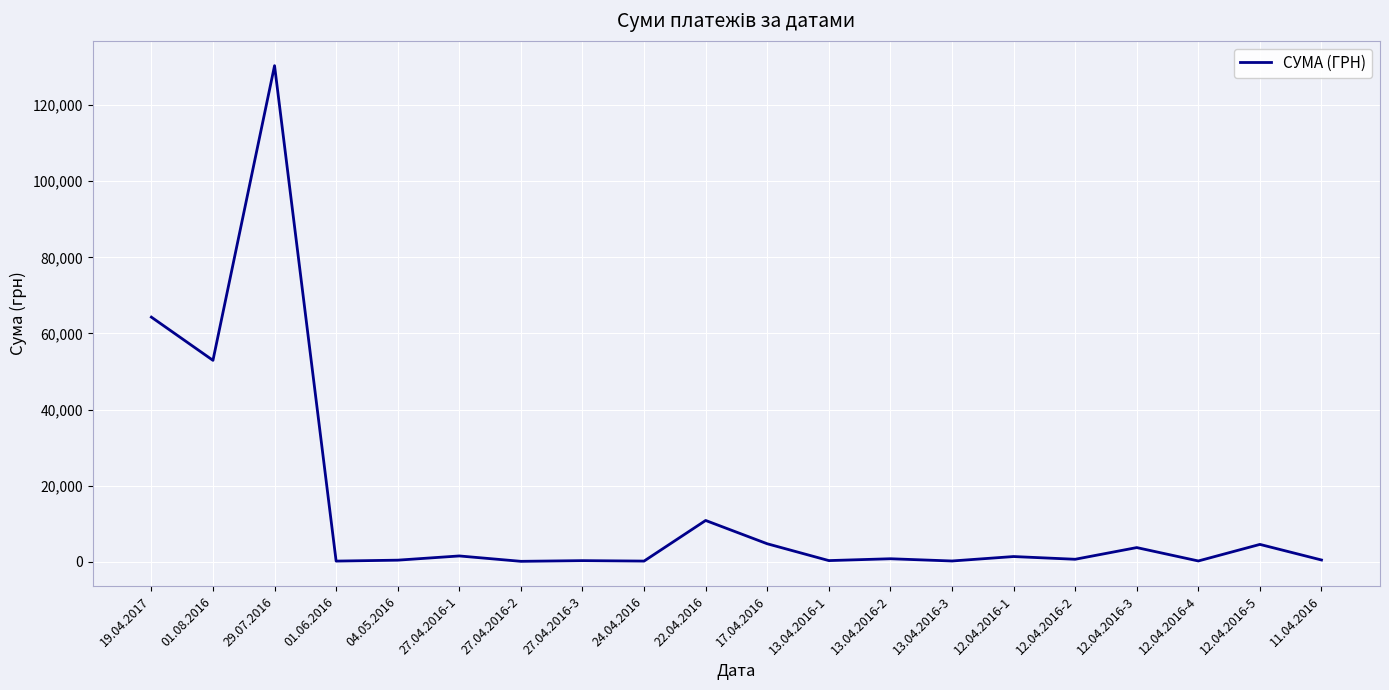

What is the smallest value displayed?

113.2